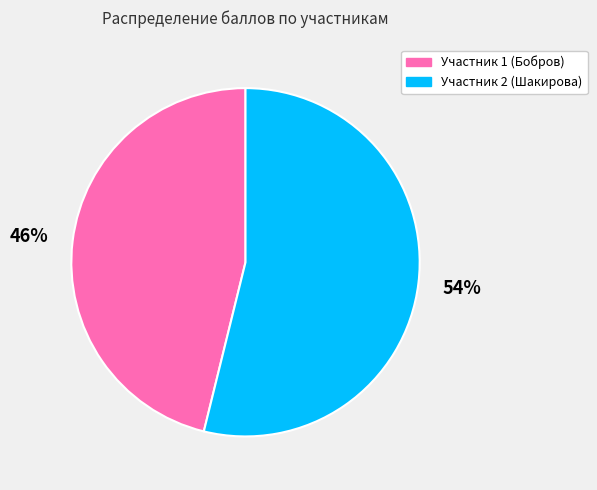

To the nearest percent, what is the difference between the largest and smallest slice percentages?

8%